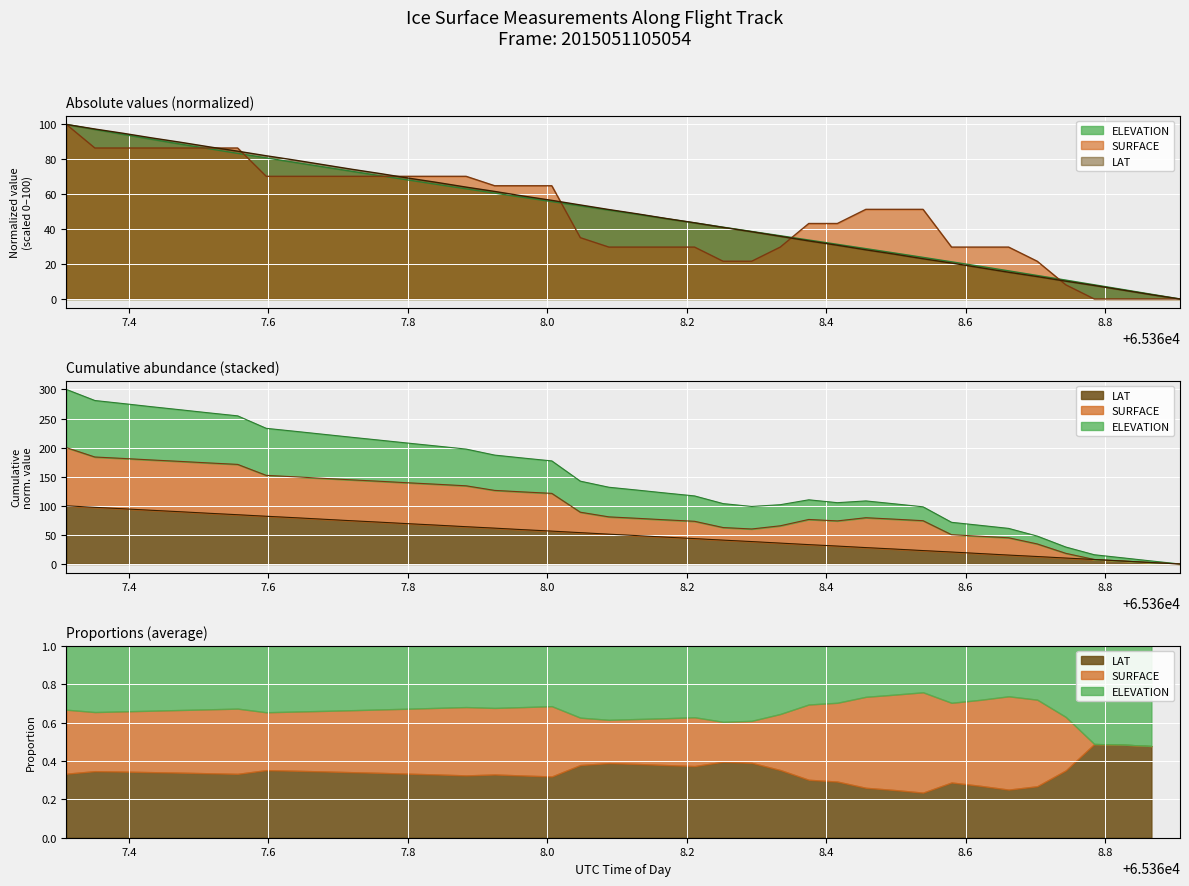

What is the average value of the LAT series?

50.0